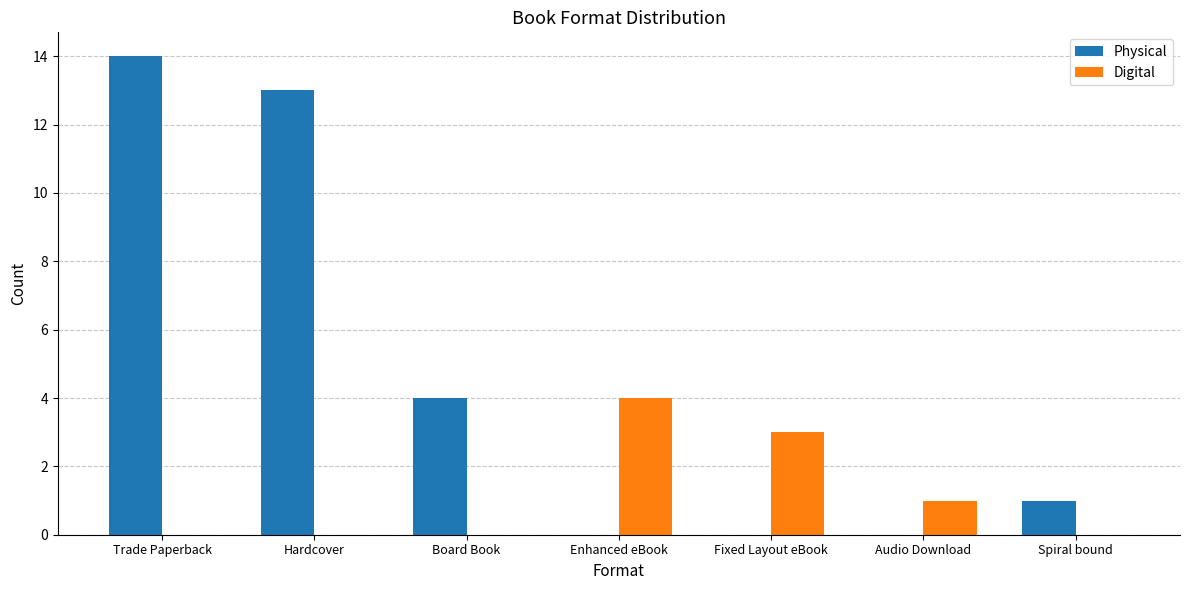

How many distinct data groups are displayed?

2